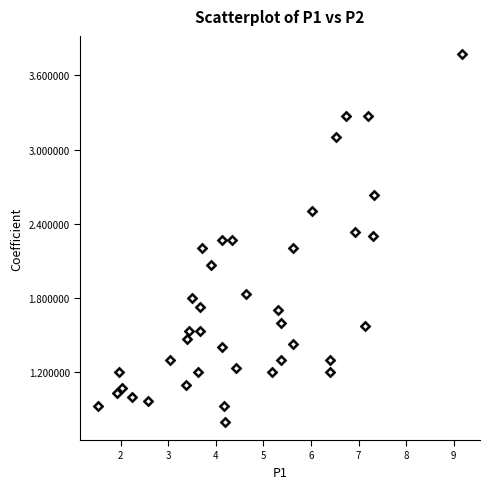

What Y value in the scatter plot is closest to 2?

2.1